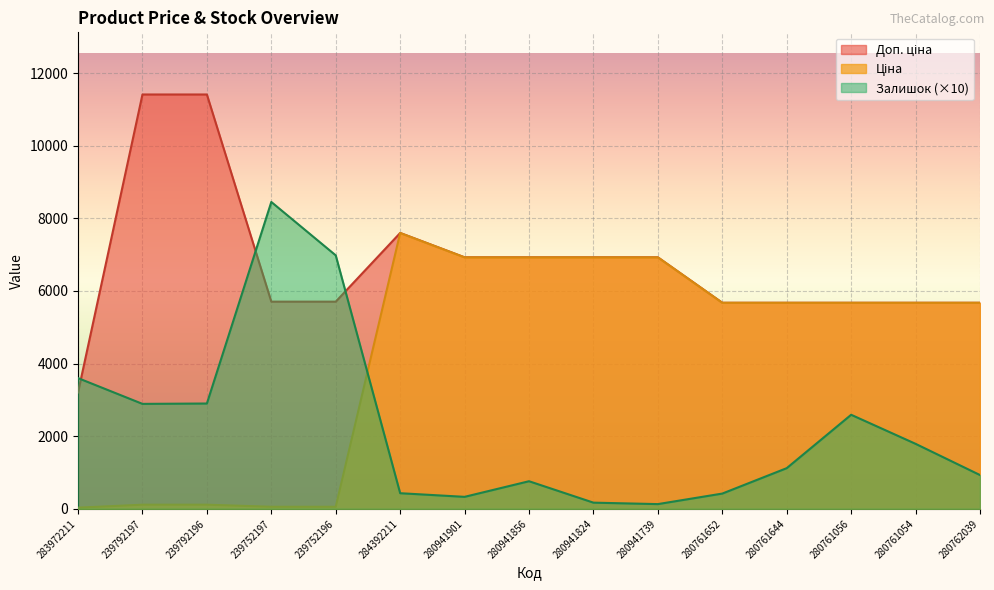

What is the average value of the Залишок series?

2232.7